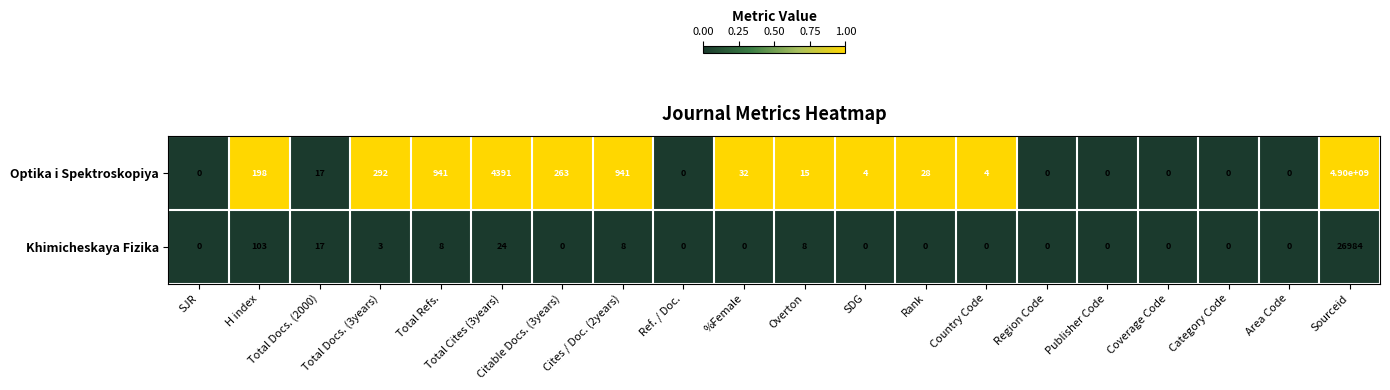

Is it true that Khimicheskaya Fizika equals 16285 at Region Code?

False